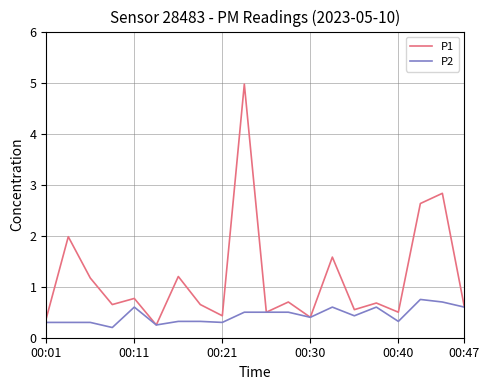

Rank the series by their maximum value, from lowest to highest.

P2, P1